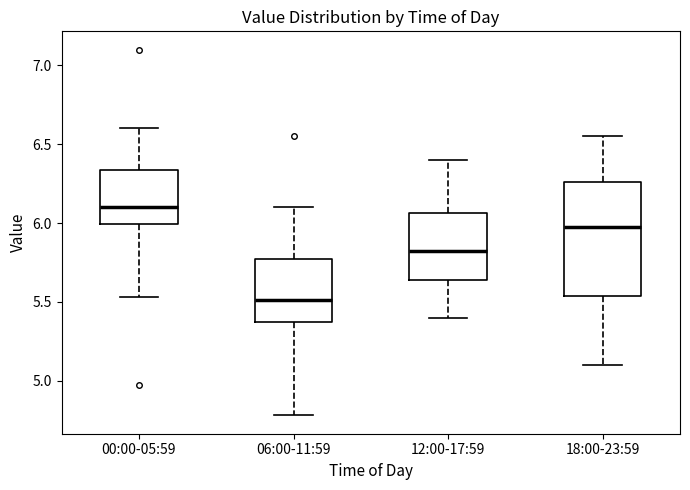

Reading left to right, transcribe this box plot: for each box, give where its median line is, the range the box spans, and where its two whiskers end, as read against the y-axis. The values are not printed on the chart, so give them approximately, as read against the axis.

00:00-05:59: median 6.10, box 6.00 to 6.35, whiskers 5.55 to 6.60
06:00-11:59: median 5.50, box 5.40 to 5.80, whiskers 4.80 to 6.10
12:00-17:59: median 5.85, box 5.65 to 6.05, whiskers 5.40 to 6.40
18:00-23:59: median 6.00, box 5.55 to 6.25, whiskers 5.10 to 6.55